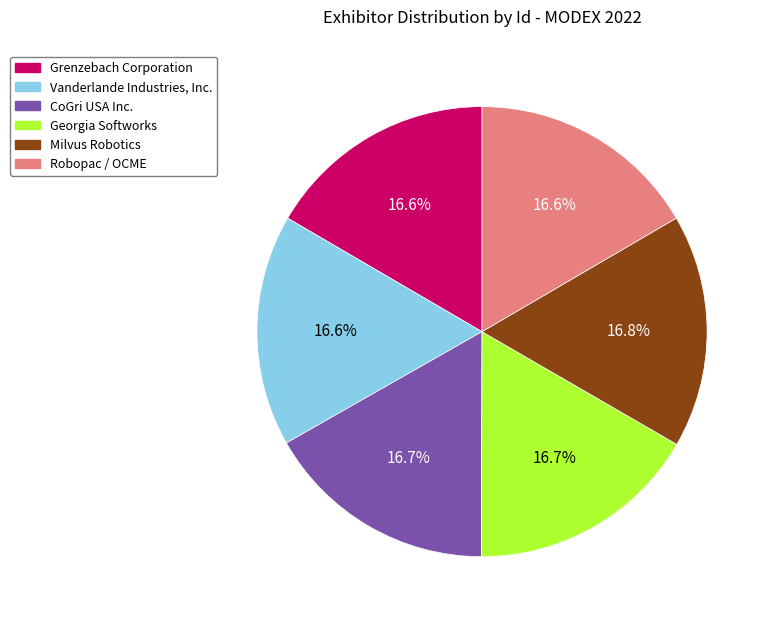

Does CoGri USA Inc. represent more than half of the total?

No